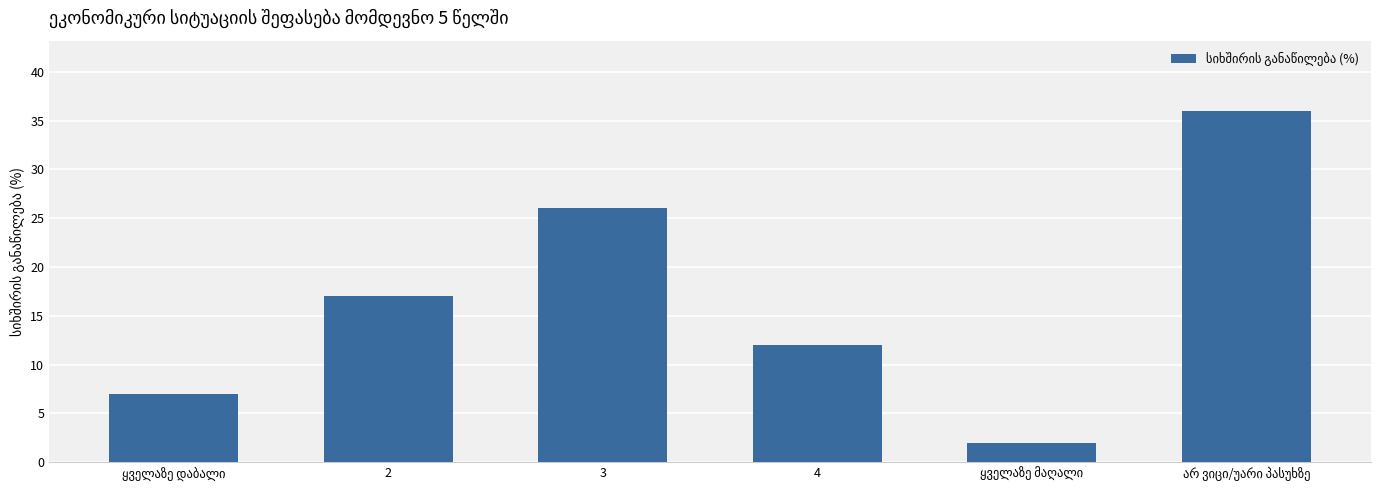

Is it true that the value at 2 is 17?

True